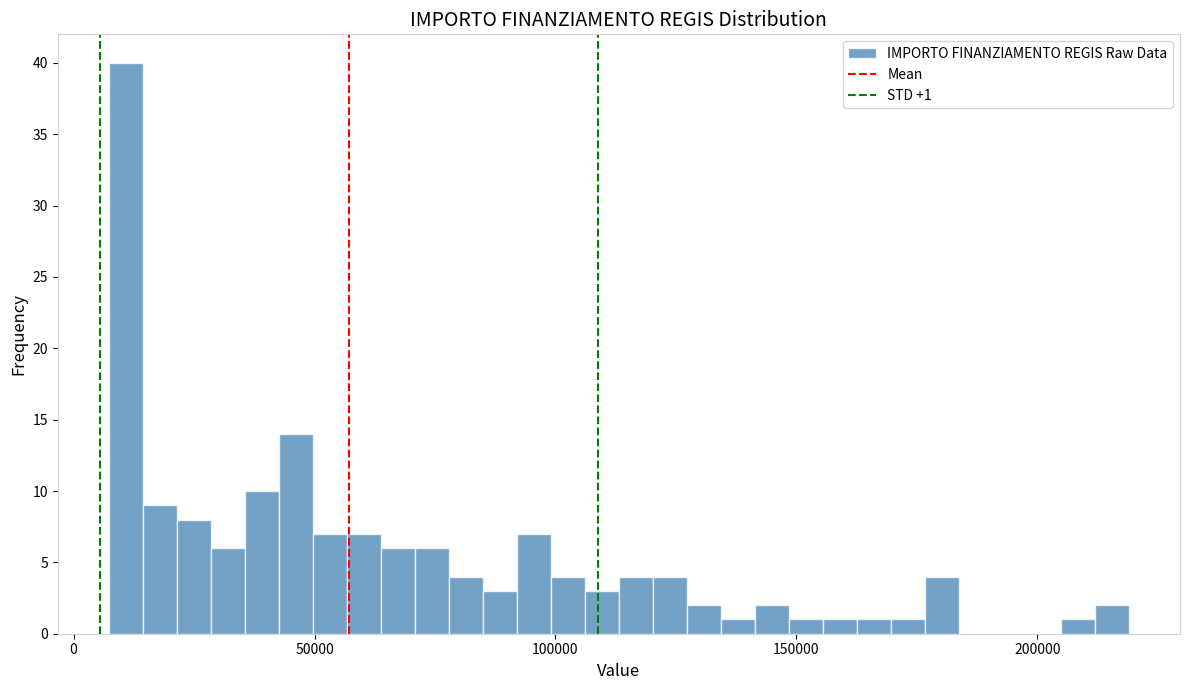

Read against the x-axis, roughly where is the centre of the tallest bar?

10000